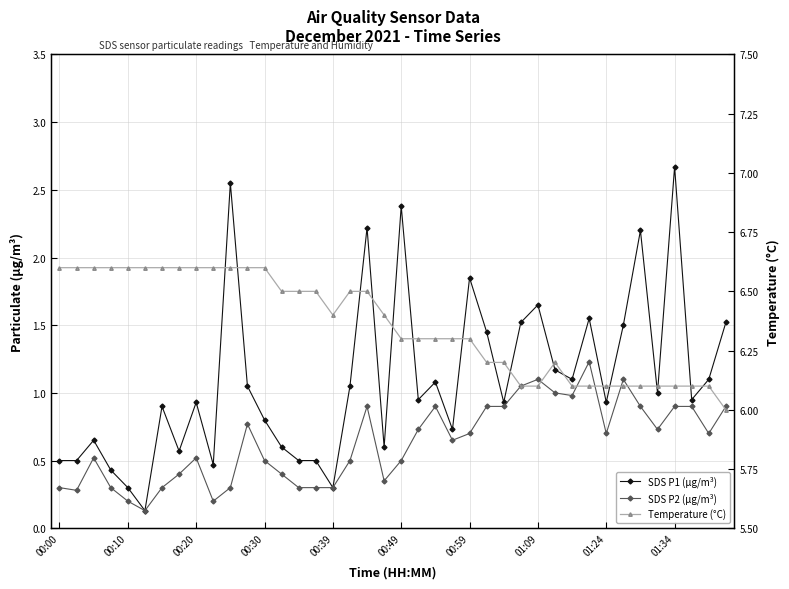

At 26, list the series in order from largest to smallest.

Temperature (°C), SDS P1 (µg/m³), SDS P2 (µg/m³)